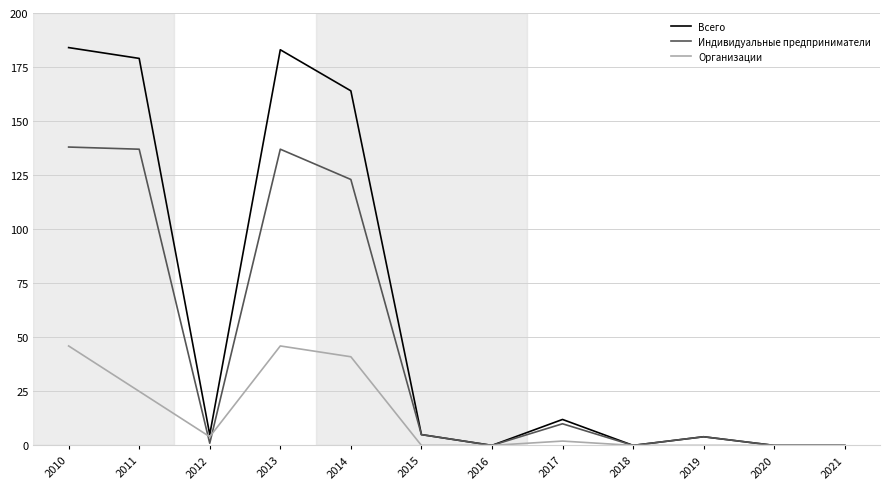

Is the value of Всего at 2010 greater than the value of Индивидуальные предприниматели at 2010?

Yes